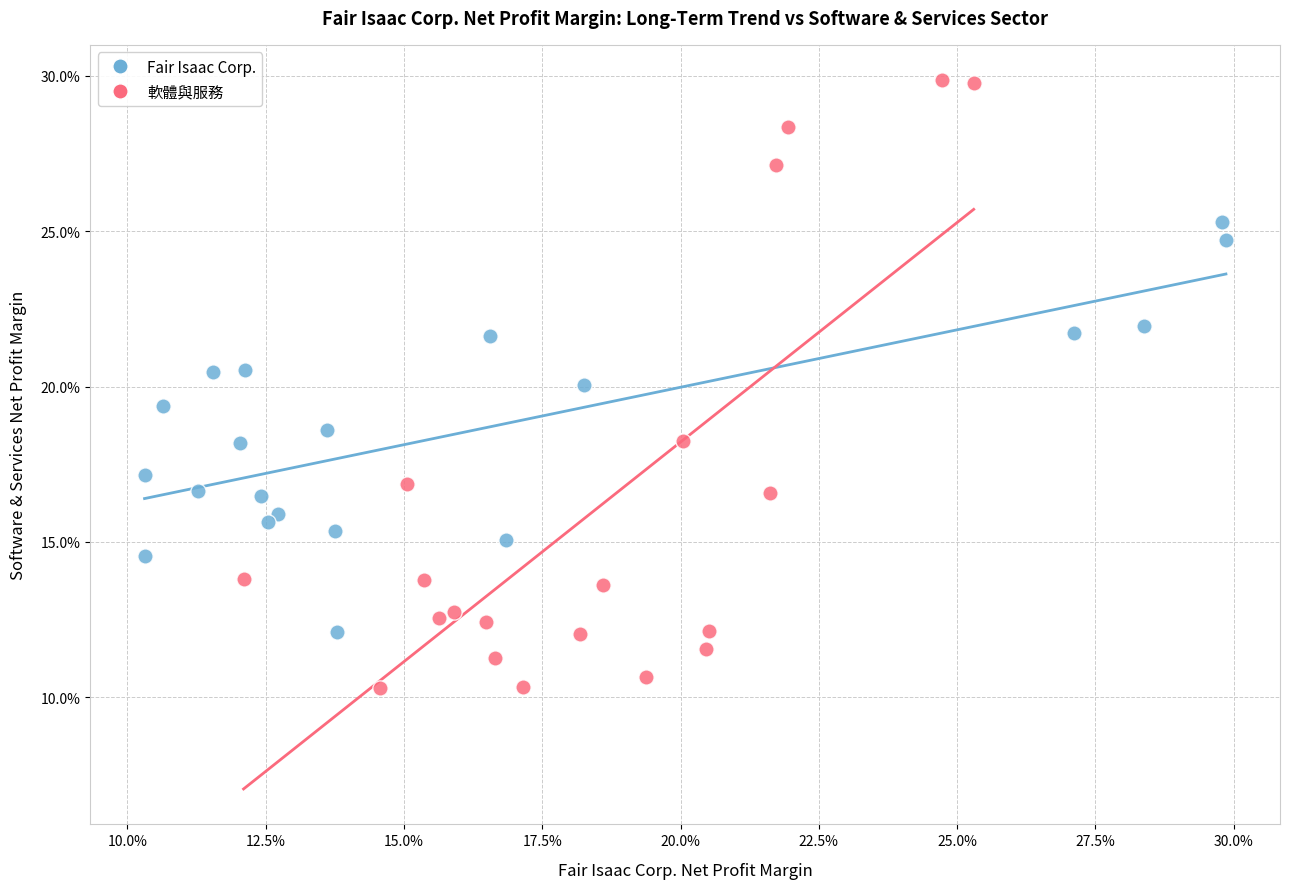

Which series reaches the maximum Y coordinate?

軟體與服務